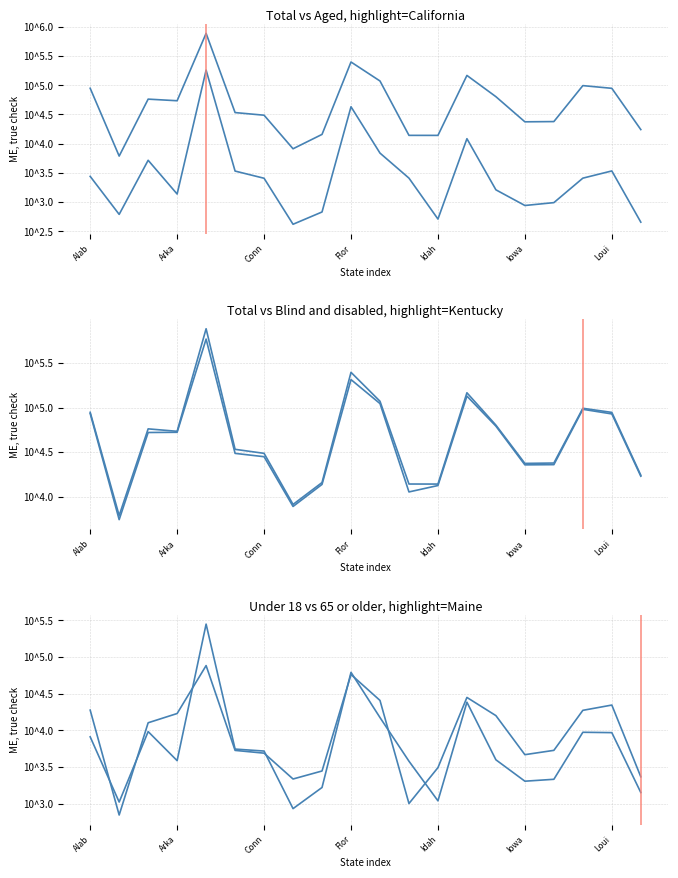

How many data points does each series have?

20